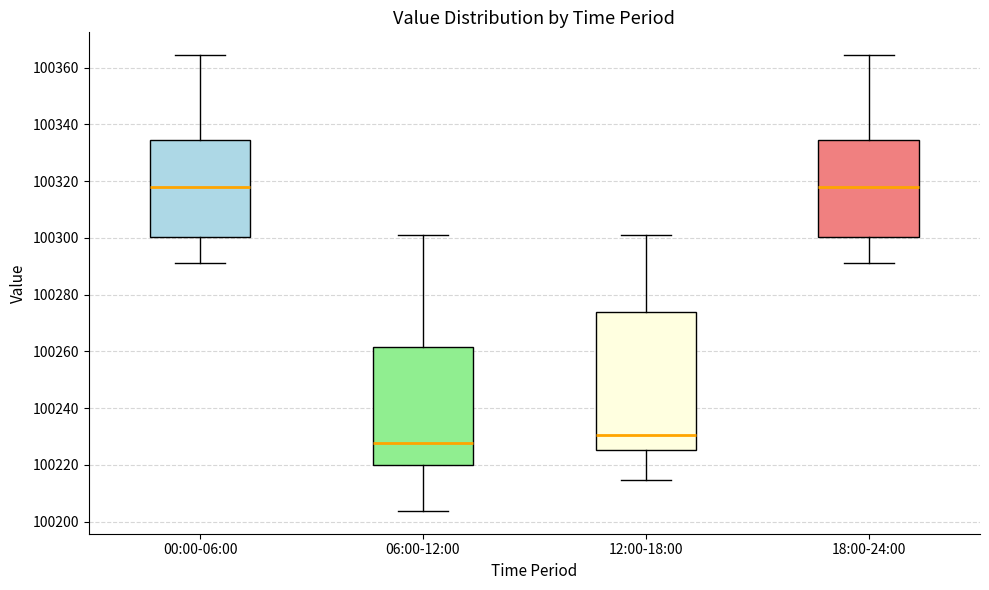

Reading left to right, read every box against the y-axis: the position of its median line, the range the box covers, and the ends of its whiskers. The values are not printed on the chart, so give them approximately, as read against the axis.

00:00-06:00: median 100318, box 100300 to 100334, whiskers 100292 to 100364
06:00-12:00: median 100228, box 100220 to 100262, whiskers 100204 to 100302
12:00-18:00: median 100230, box 100226 to 100274, whiskers 100214 to 100302
18:00-24:00: median 100318, box 100300 to 100334, whiskers 100292 to 100364